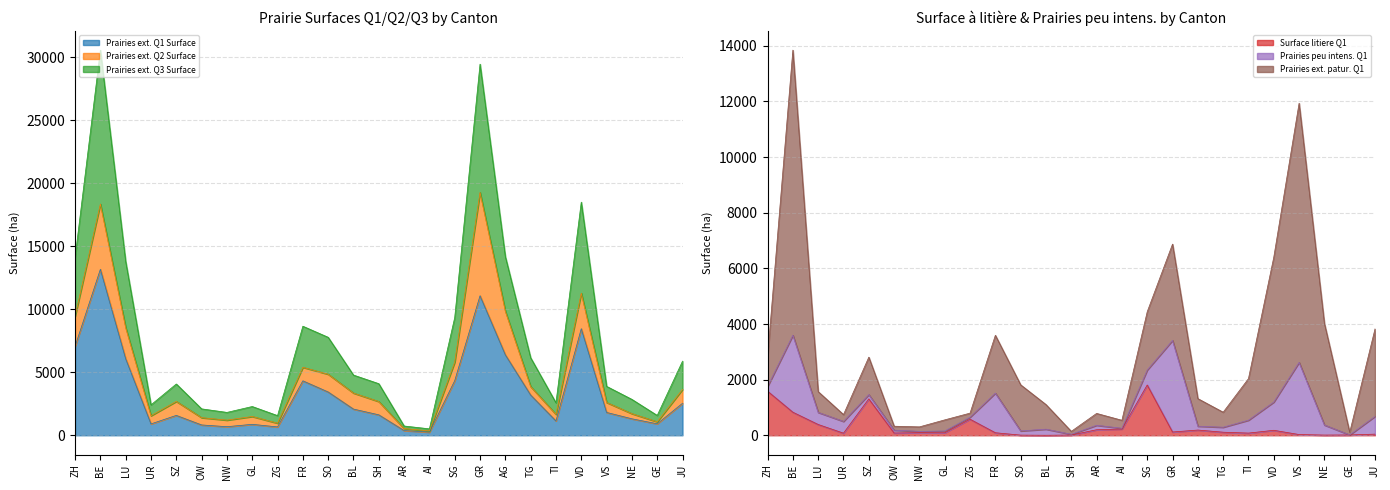

What is the label of the 8th point from the left?

GL